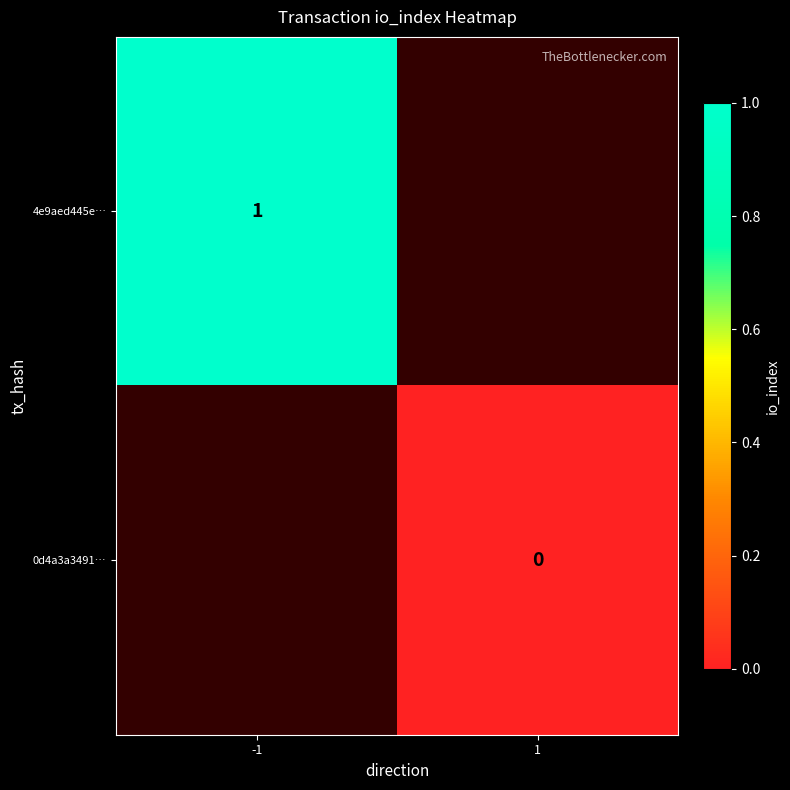

At which category does the chart reach its minimum across all series?

1